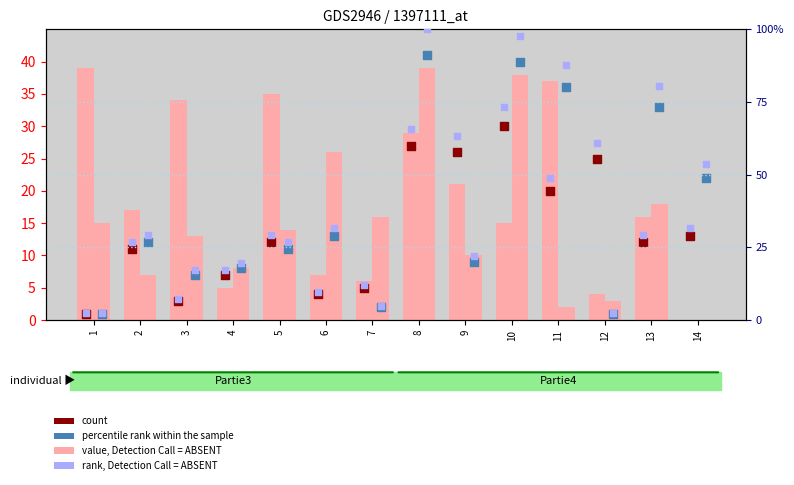

What is the total value across all series at 7?

25.2